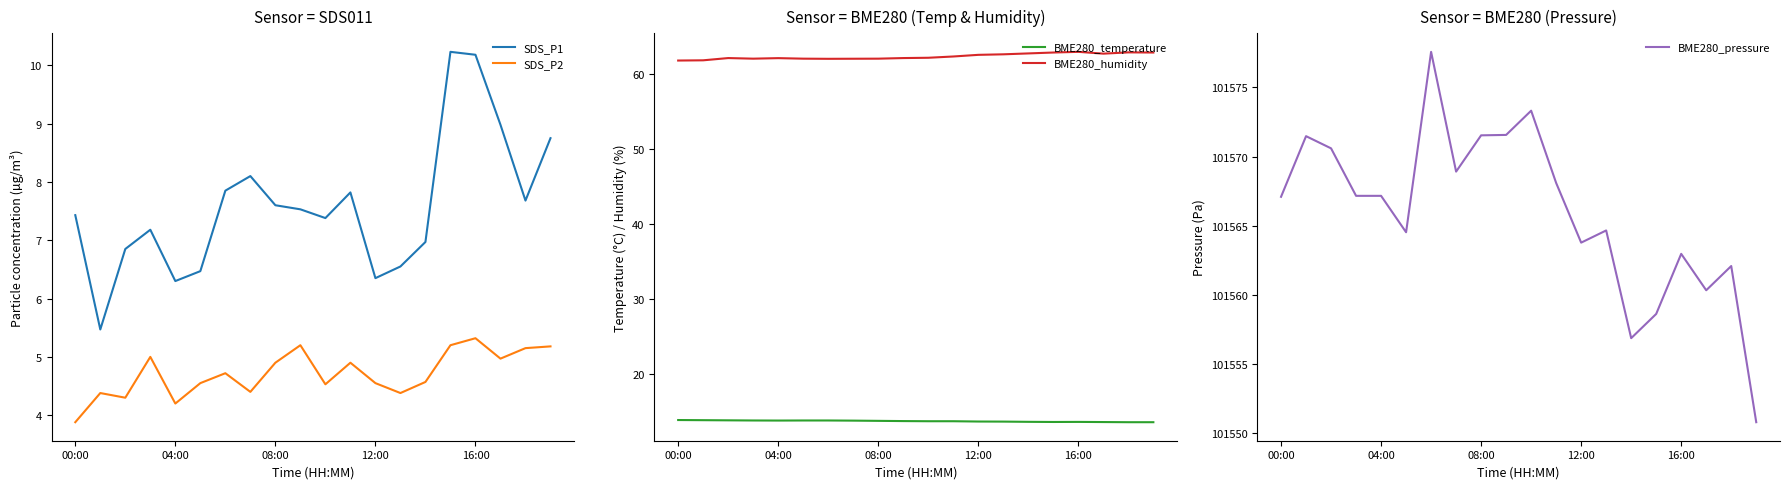

True or false: BME280_pressure and BME280_humidity intersect in this chart.

False